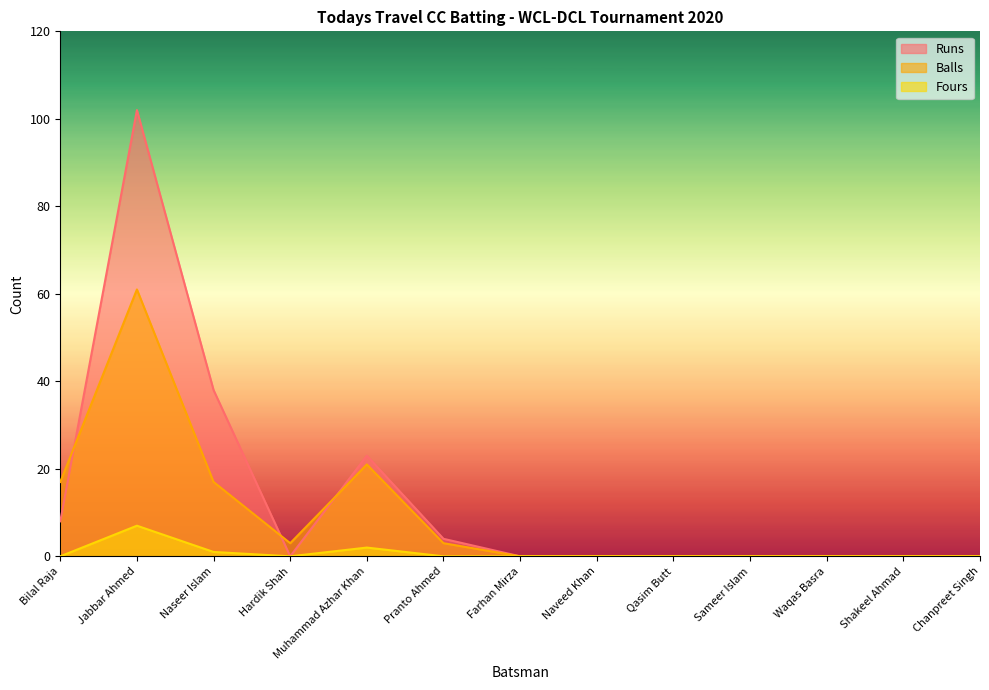

What is the difference between the maximum and minimum values in the Runs series?

102